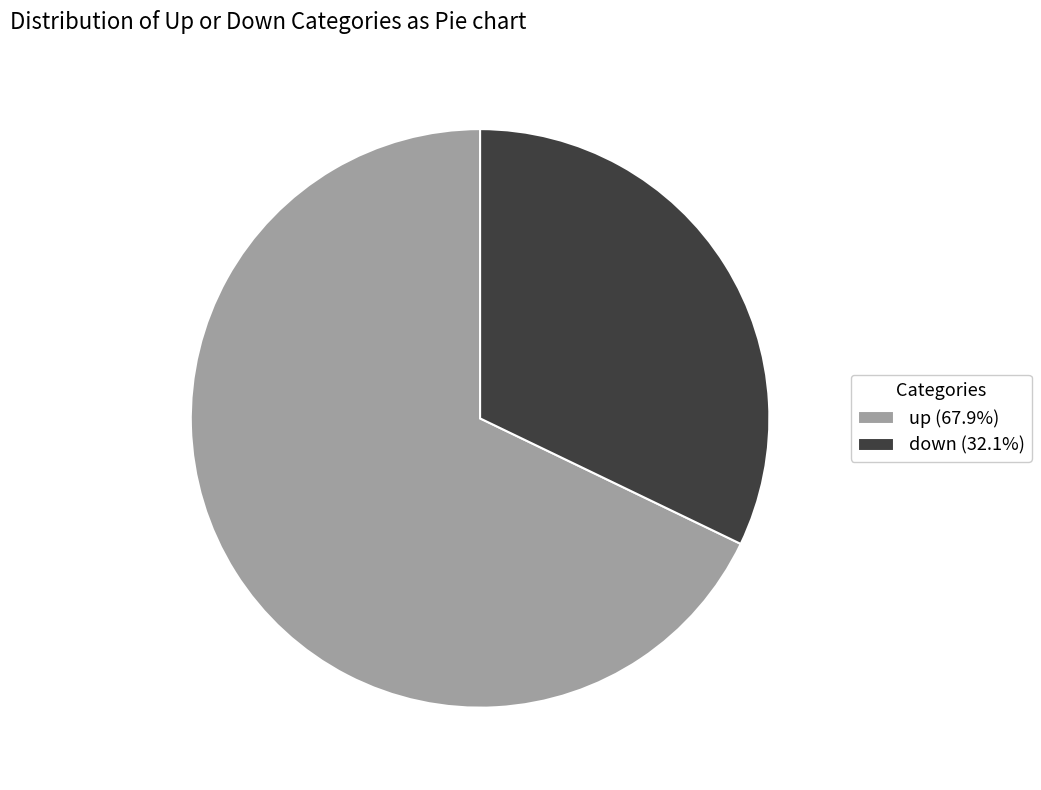

What is the majority slice?

up